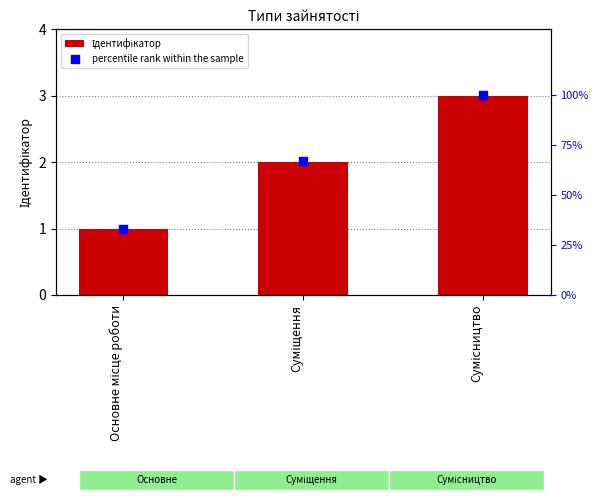

Which series has the largest total across all categories?

percentile rank within the sample